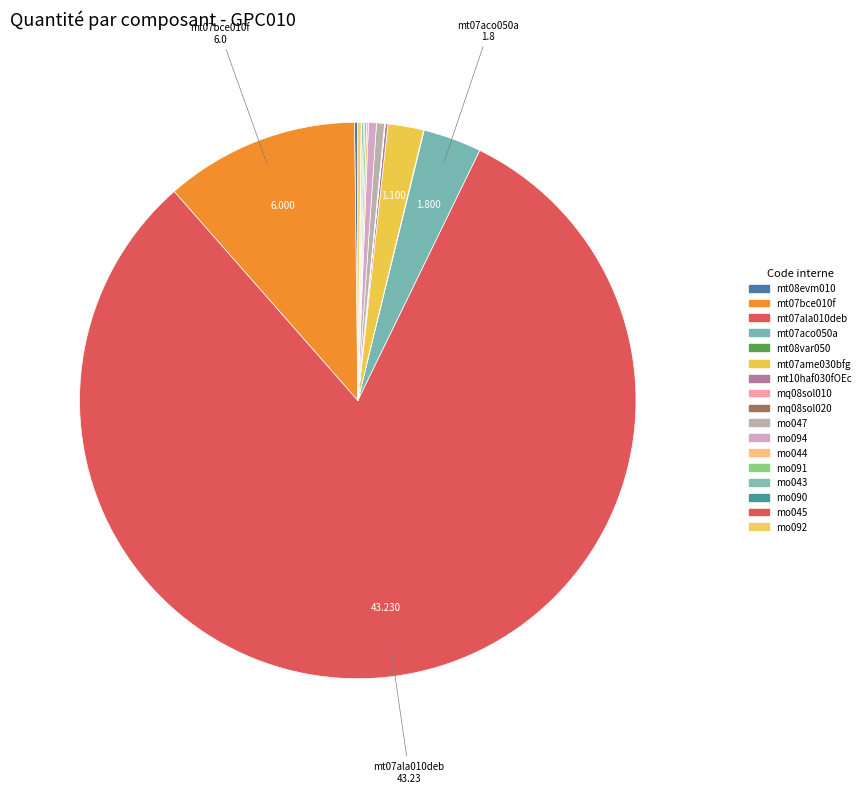

Is there a majority slice in this chart?

Yes